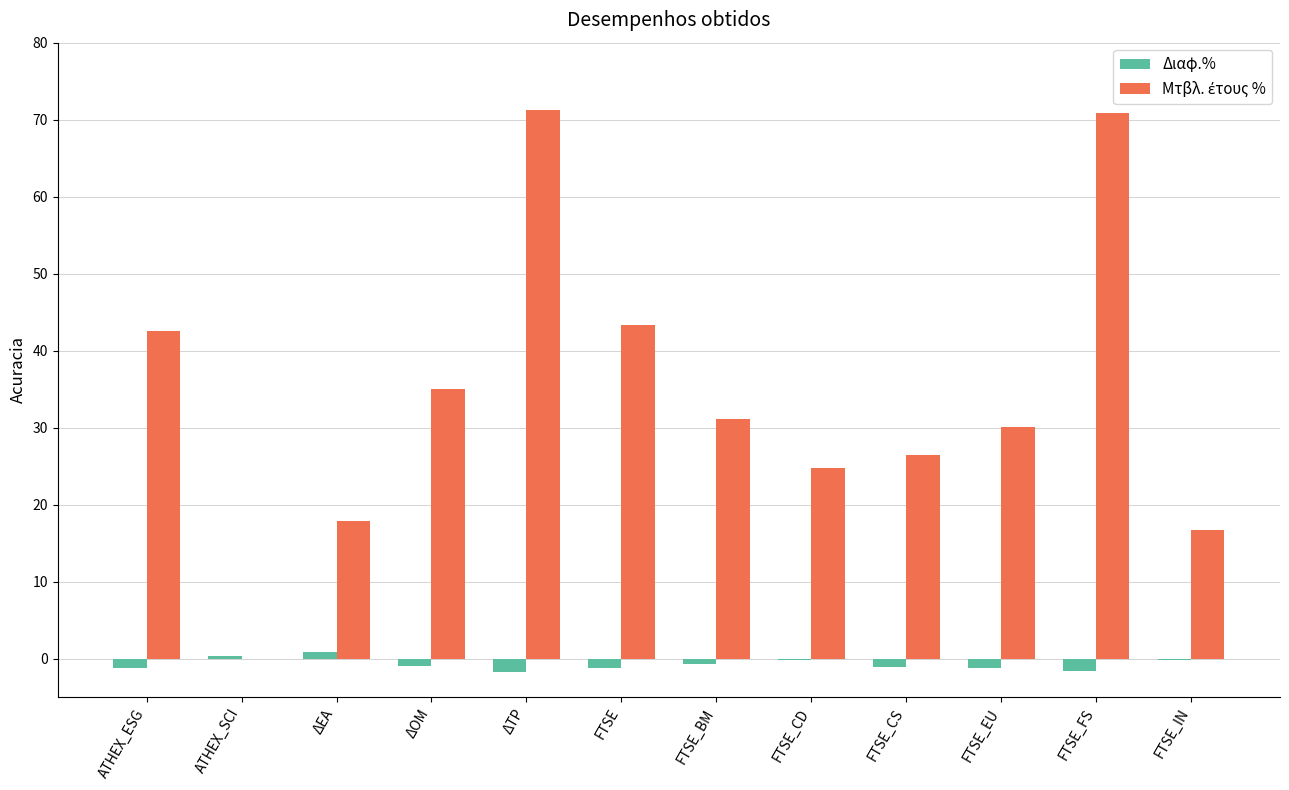

What is the maximum value shown in the chart?

71.3